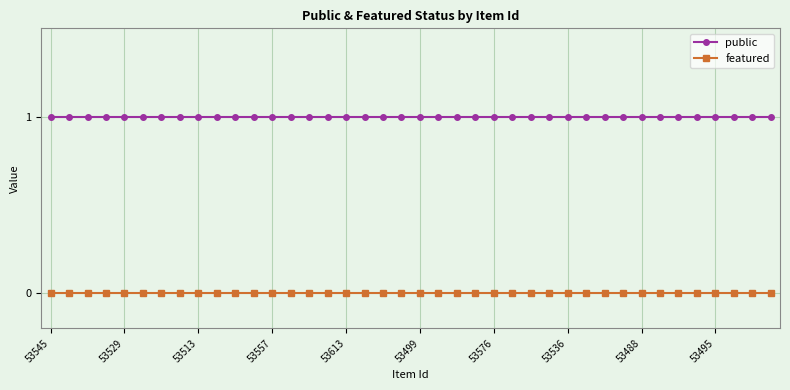

Which series has the largest total across all categories?

public